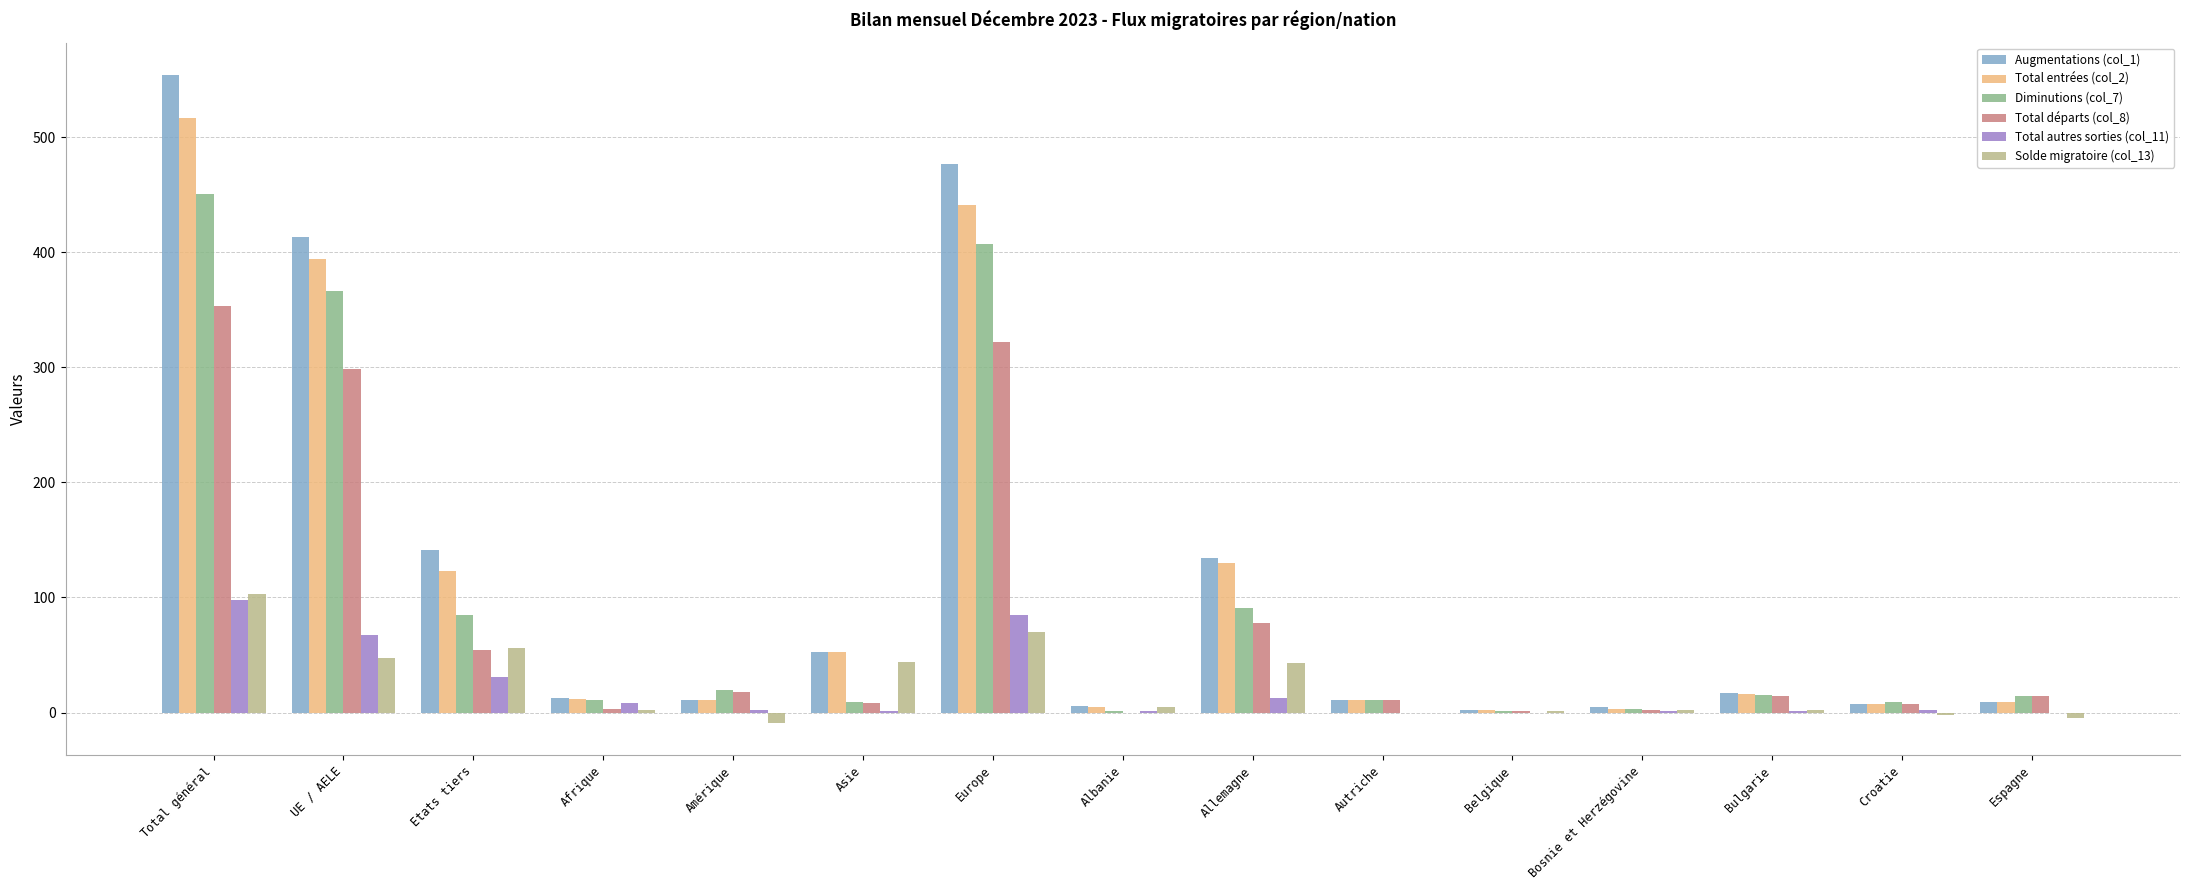

Is the value of Total autres sorties (col_11) at Etats tiers greater than the value of Augmentations (col_1) at Bosnie et Herzégovine?

Yes